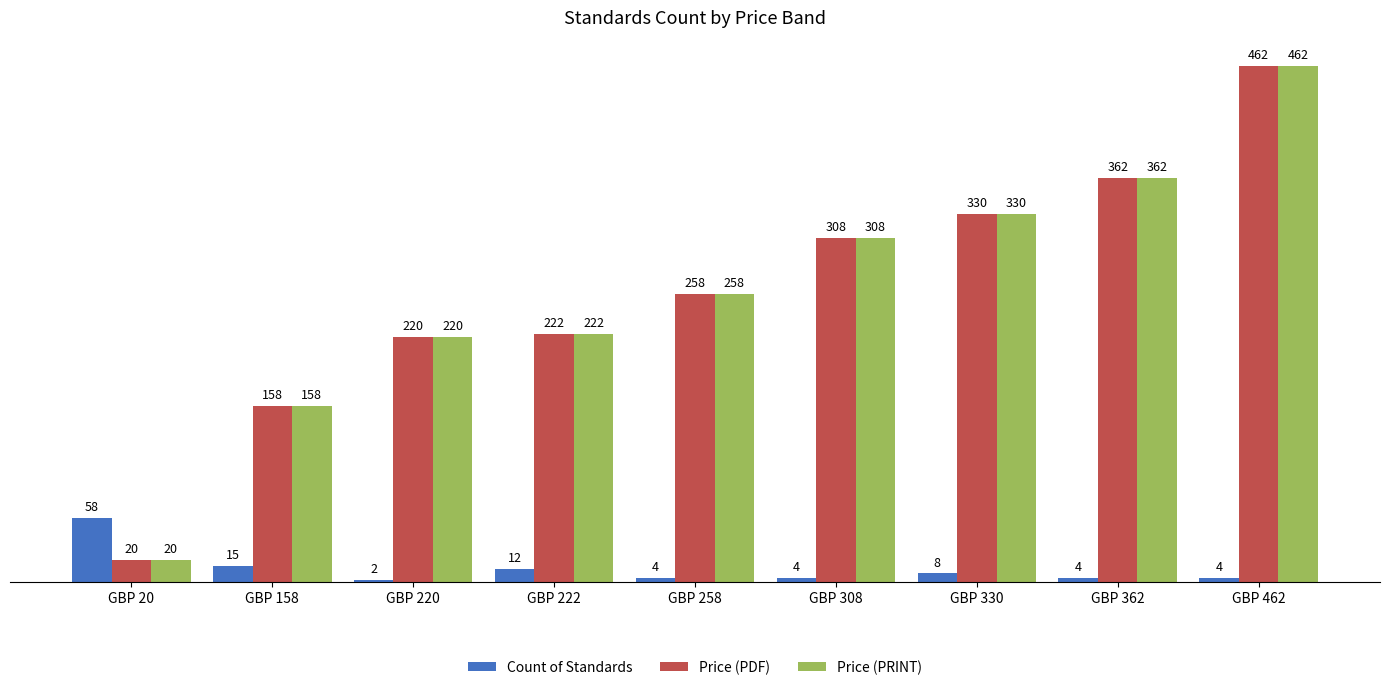

What is the spread (max minus min) of values at GBP 20?

38